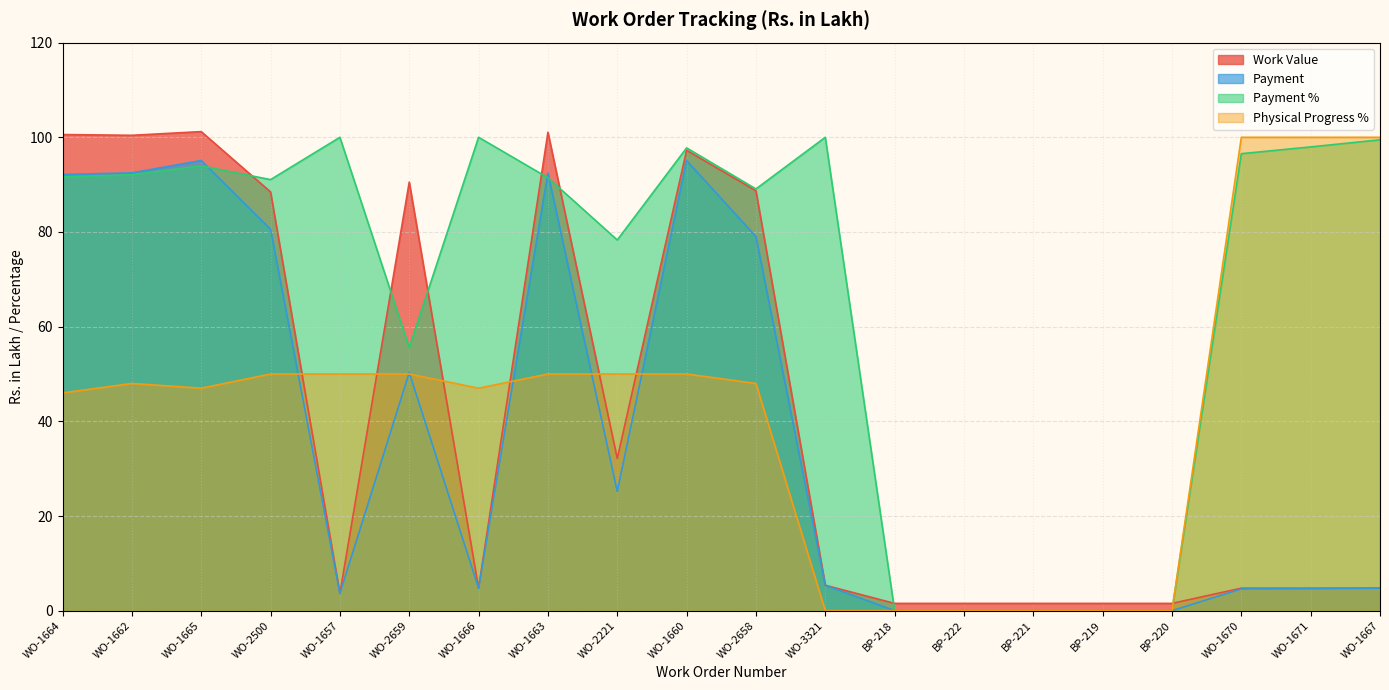

Where is the first local minimum for Physical Progress %?

WO-1665